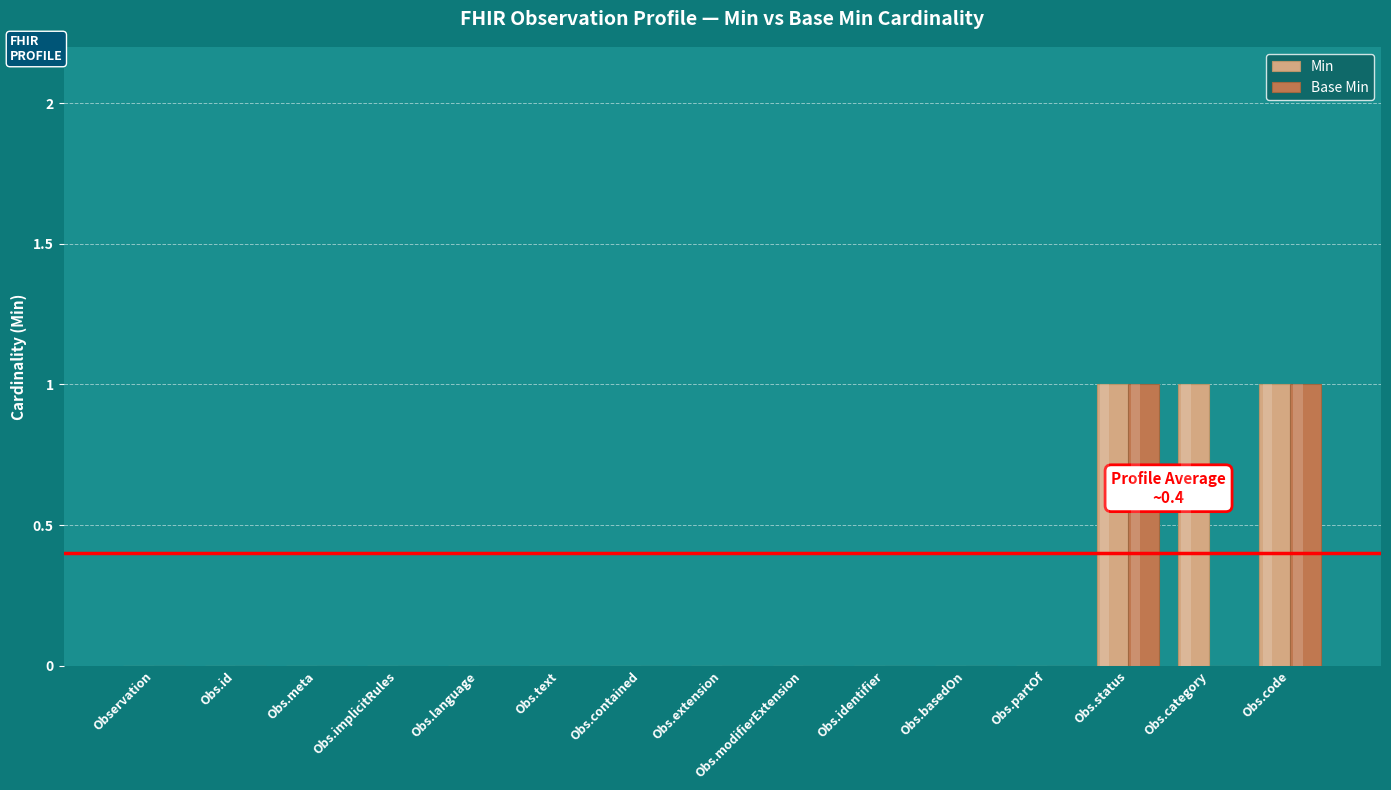

List the labels in order of Base Min value, largest first.

Obs.status, Obs.code, Observation, Obs.id, Obs.meta, Obs.implicitRules, Obs.language, Obs.text, Obs.contained, Obs.extension, Obs.modifierExtension, Obs.identifier, Obs.basedOn, Obs.partOf, Obs.category